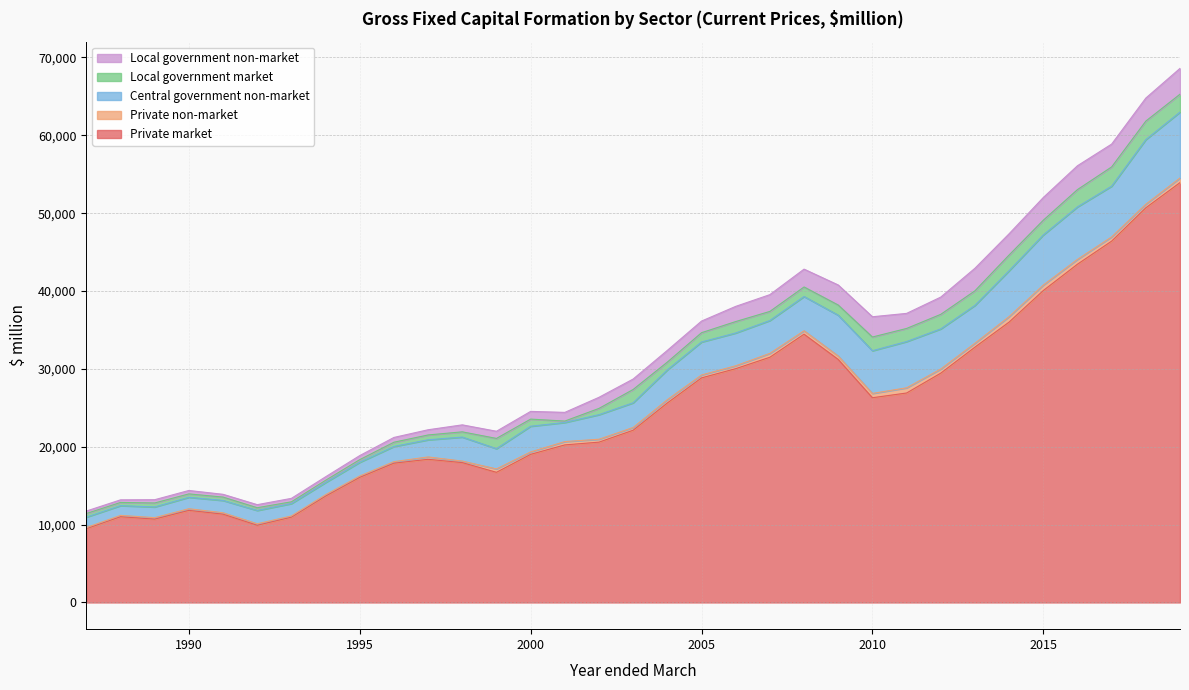

List the series in order of their peak value, highest first.

Private market, Central government non-market, Local government non-market, Local government market, Private non-market